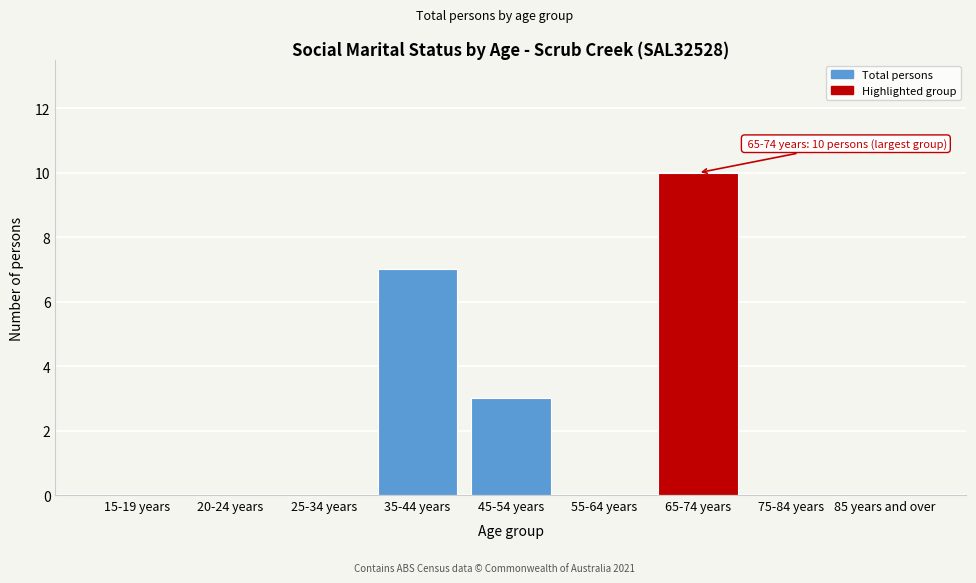

Reading left to right, transcribe all the data shown in this chart.

15-19 years=0	20-24 years=0	25-34 years=0	35-44 years=7	45-54 years=3	55-64 years=0	65-74 years=10	75-84 years=0	85 years and over=0